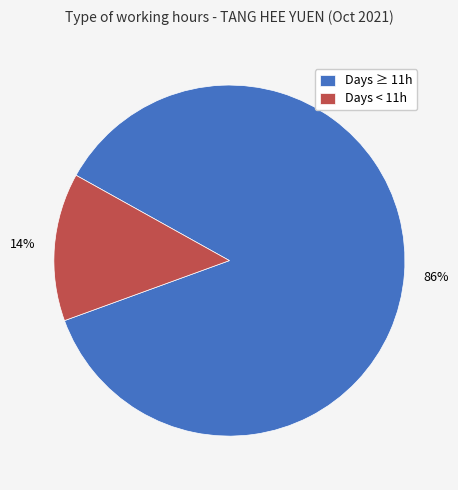

To the nearest percent, what is the combined percentage of Days < 11h and Days ≥ 11h?

100%